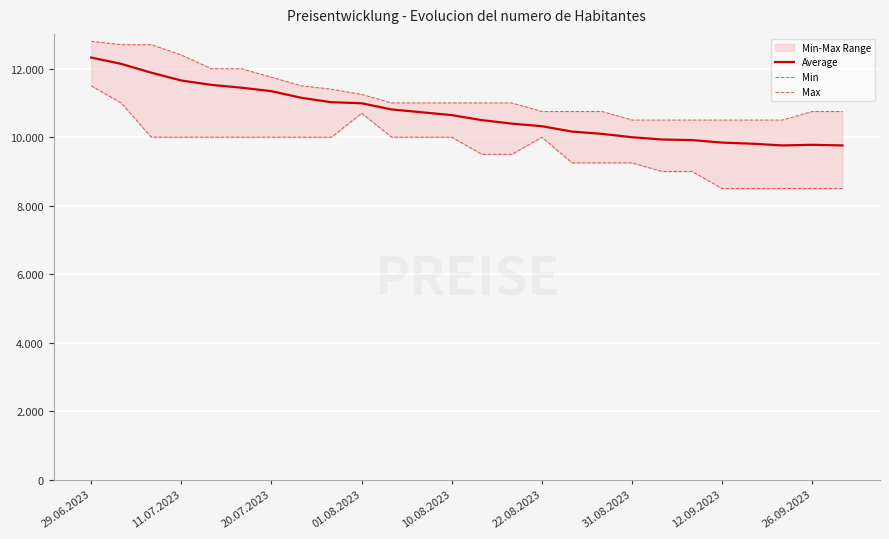

List the series in order of their peak value, lowest first.

Min, Average, Max